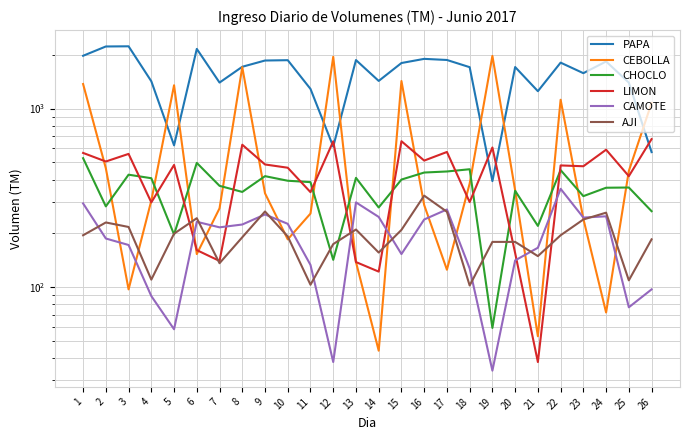

Where do PAPA and LIMON first cross each other?

11 and 12